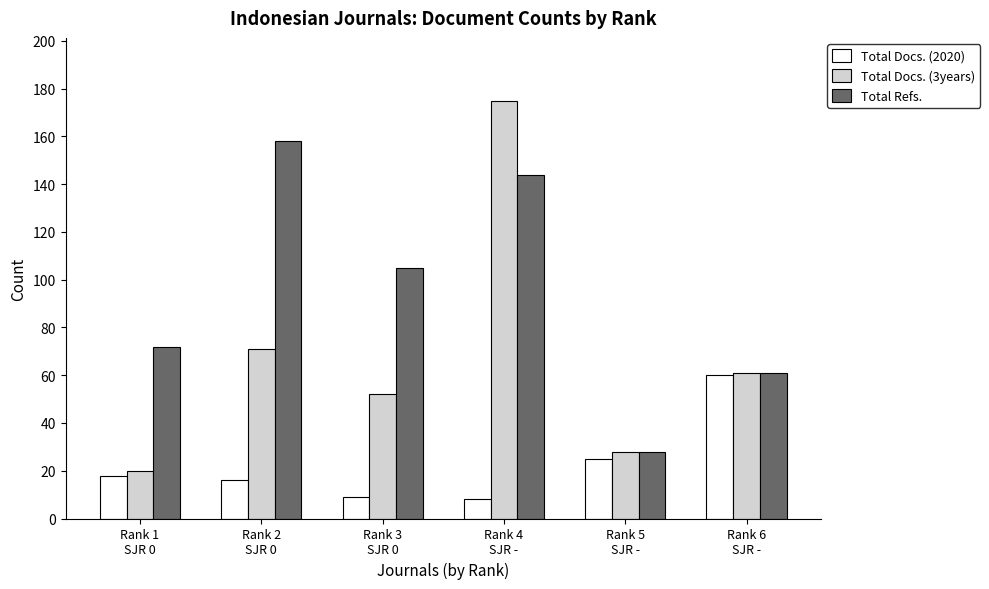

Read the Total Refs. value at Rank 5
SJR -, to the nearest 5.

30